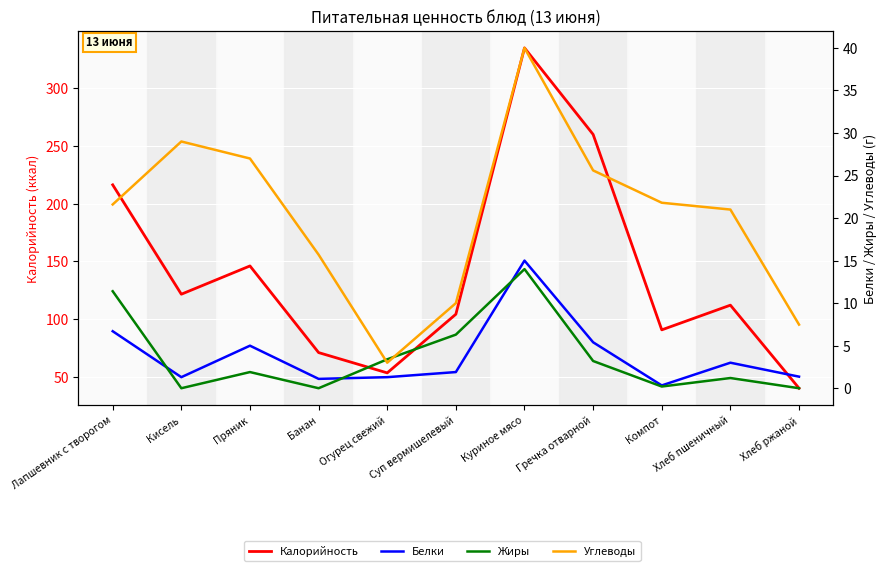

Where is the first local minimum for Белки?

Кисель